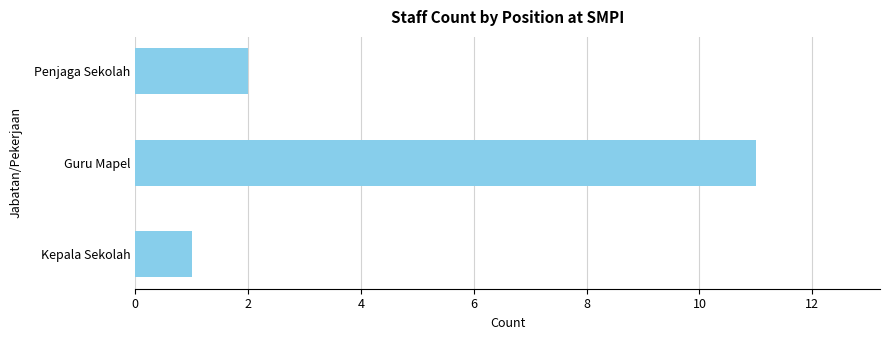

What is the greatest value displayed?

11